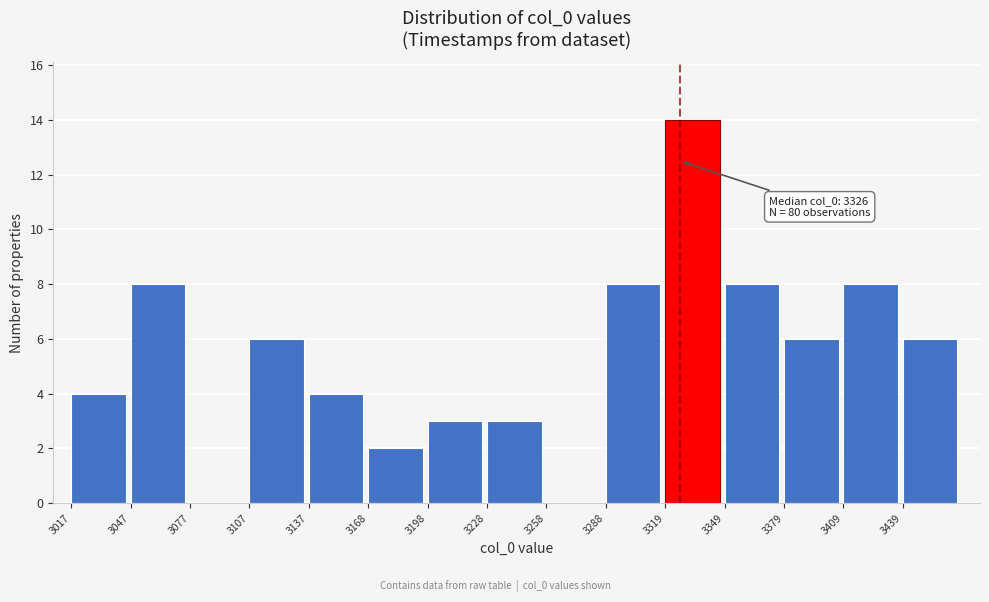

Which range on the x-axis has the tallest bar?

3320 to 3350